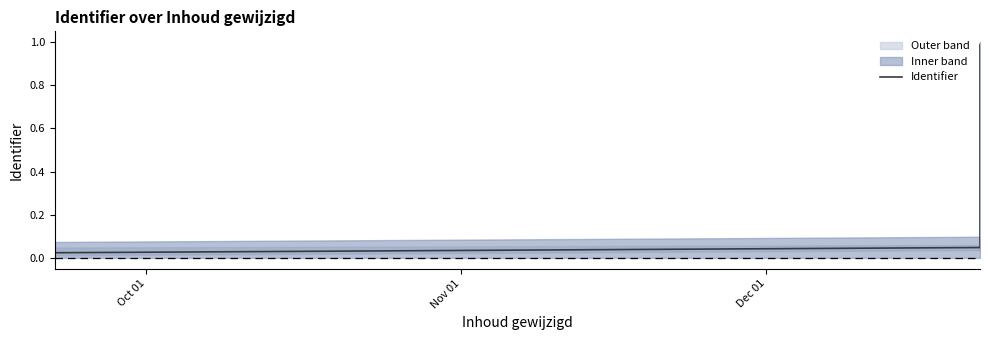

What is the label of the 3rd point from the left?

Dec 01